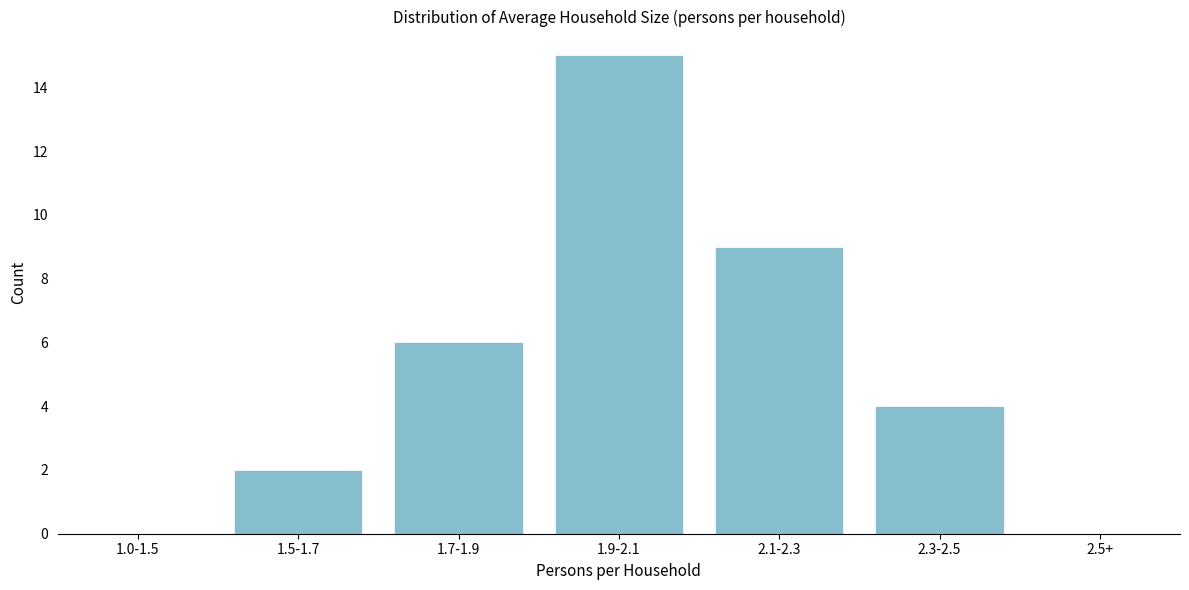

Reading left to right, extract all data points from this chart.

1.0-1.5=0	1.5-1.7=2	1.7-1.9=6	1.9-2.1=15	2.1-2.3=9	2.3-2.5=4	2.5+=0